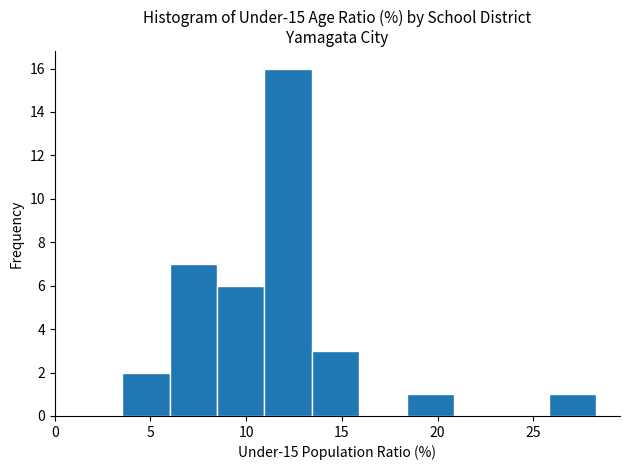

Over which range of the x-axis is the bar tallest?

11.0 to 13.5